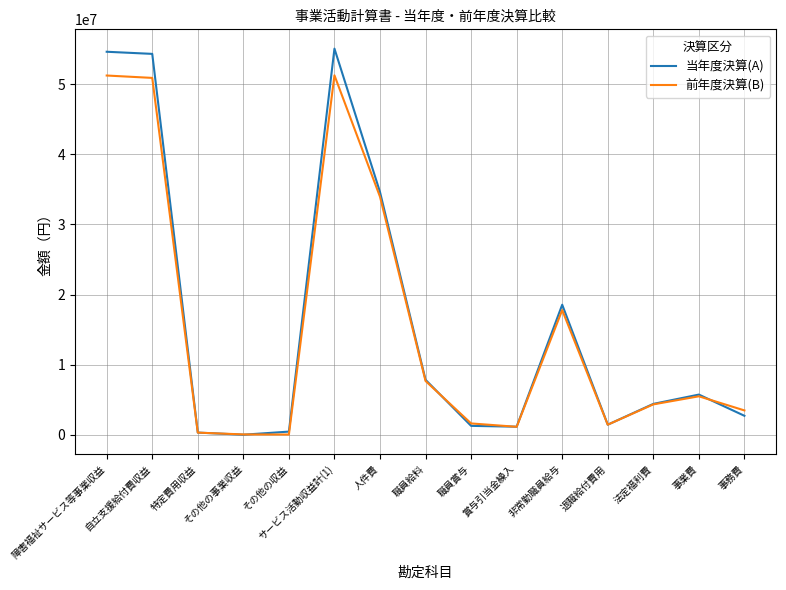

What is the maximum value for 当年度決算(A)?

55092934